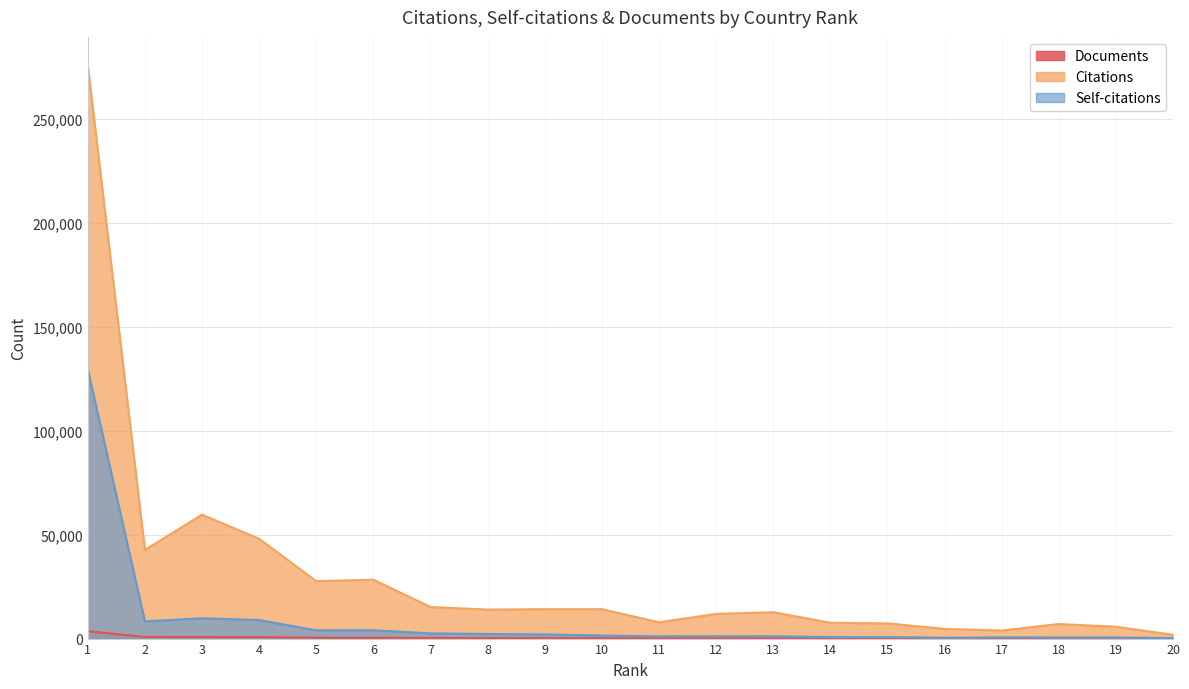

What is the average value of the Documents series?

425